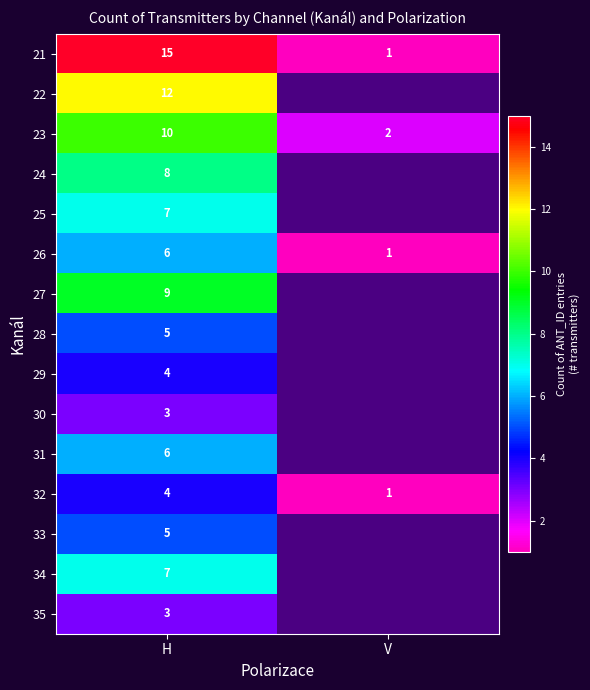

What is the difference between the 21 values at V and H?

14